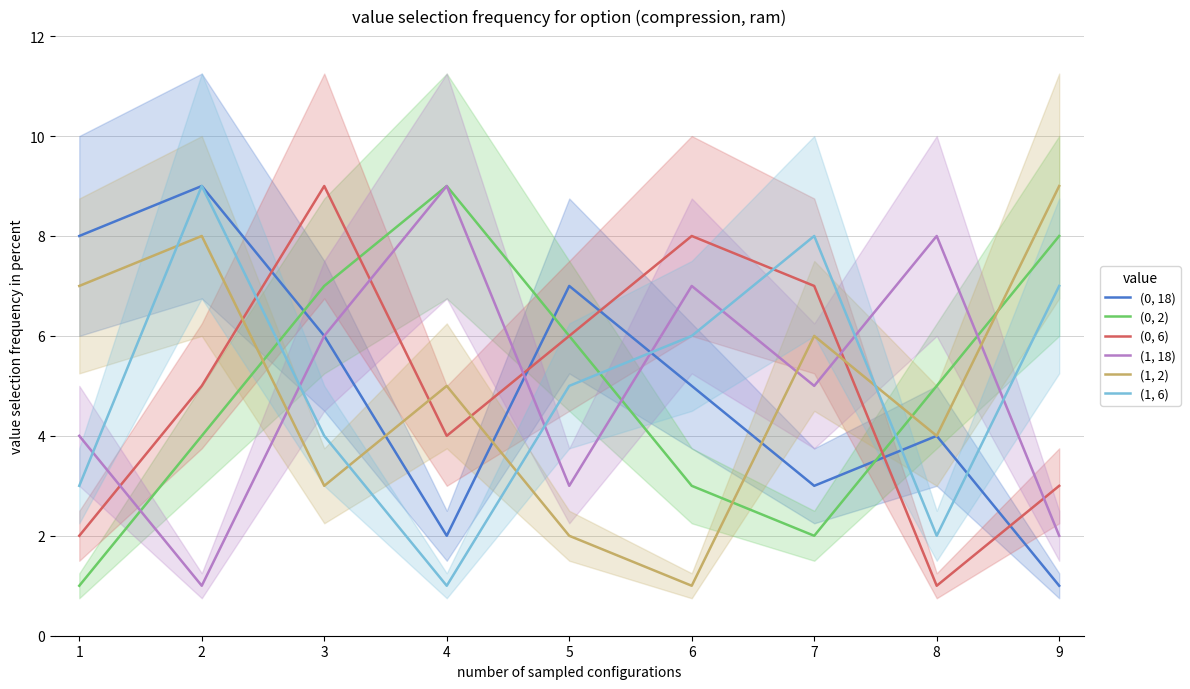

In (1, 6), how many points are higher than both neighbors (excluding endpoints)?

2